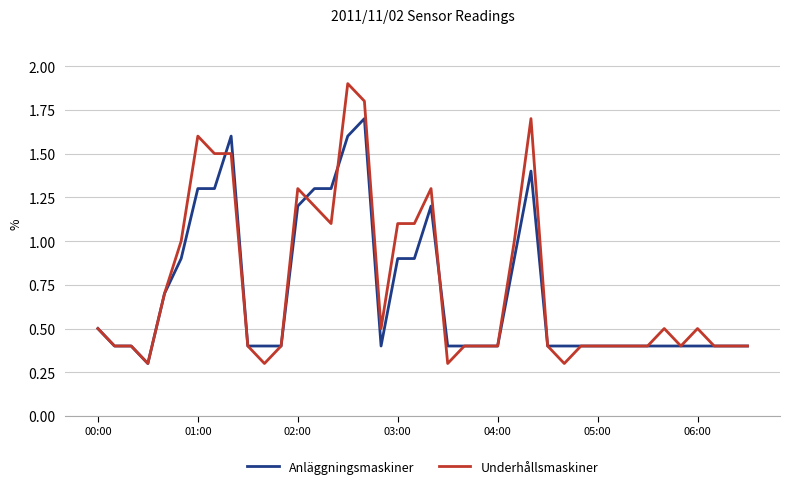

Rank the series by their maximum value, from highest to lowest.

Underhållsmaskiner, Anläggningsmaskiner